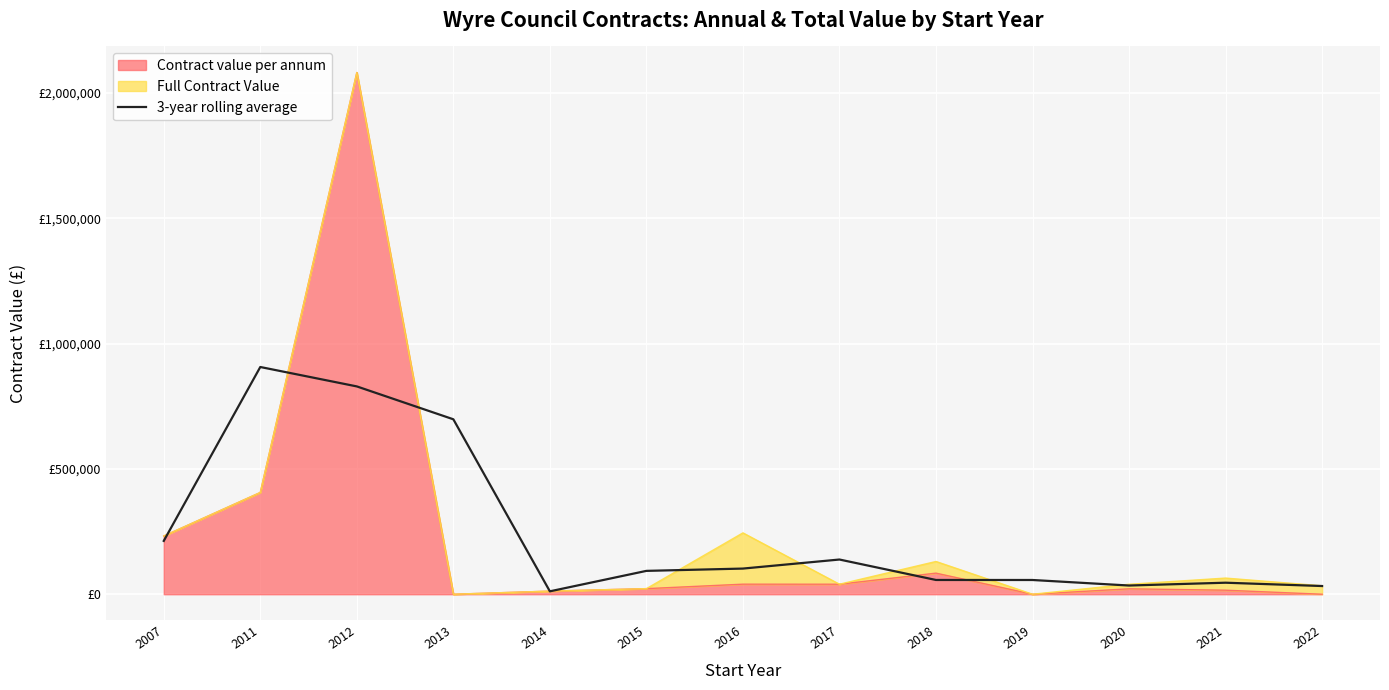

True or false: the data has more than 1 interior local peaks.

True